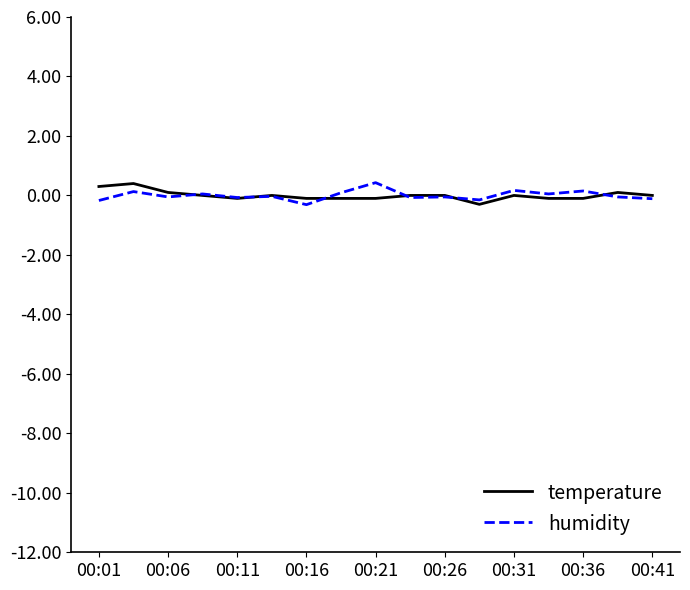

What is the maximum value for temperature?

0.4